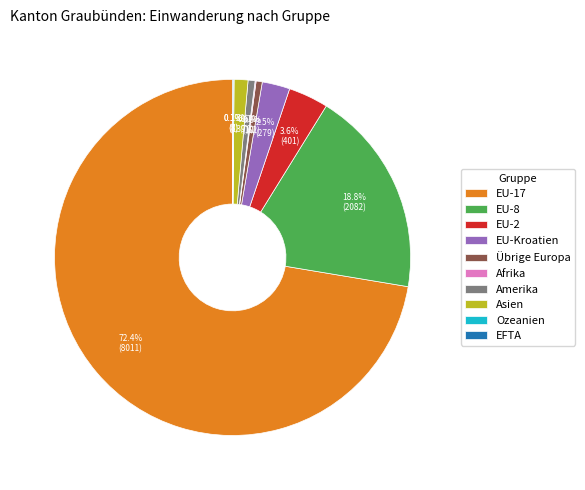

What percentage is NOT represented by Amerika?

99.4%